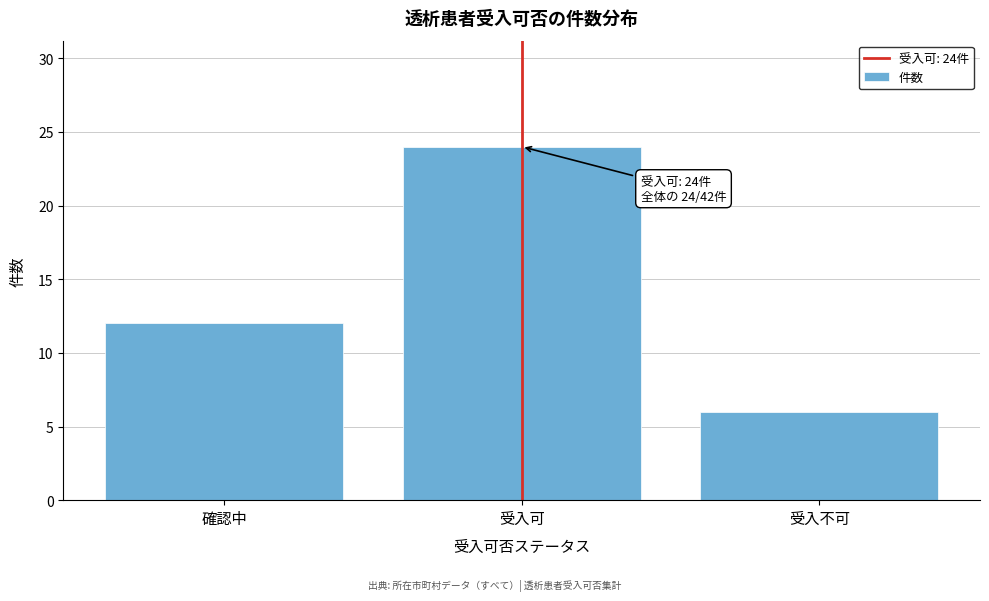

Reading right to left, list all the values displayed in this chart.

6	24	12